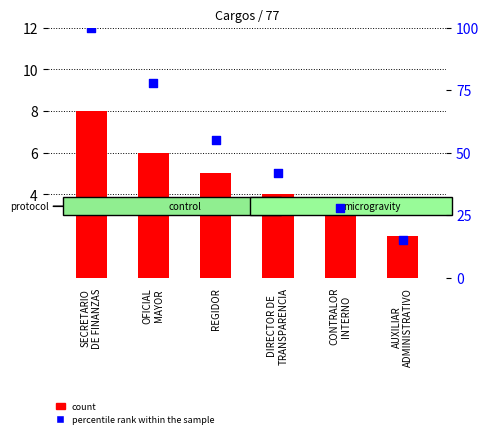

Is the value of count at AUXILIAR
ADMINISTRATIVO greater than the value of percentile rank within the sample at OFICIAL
MAYOR?

No